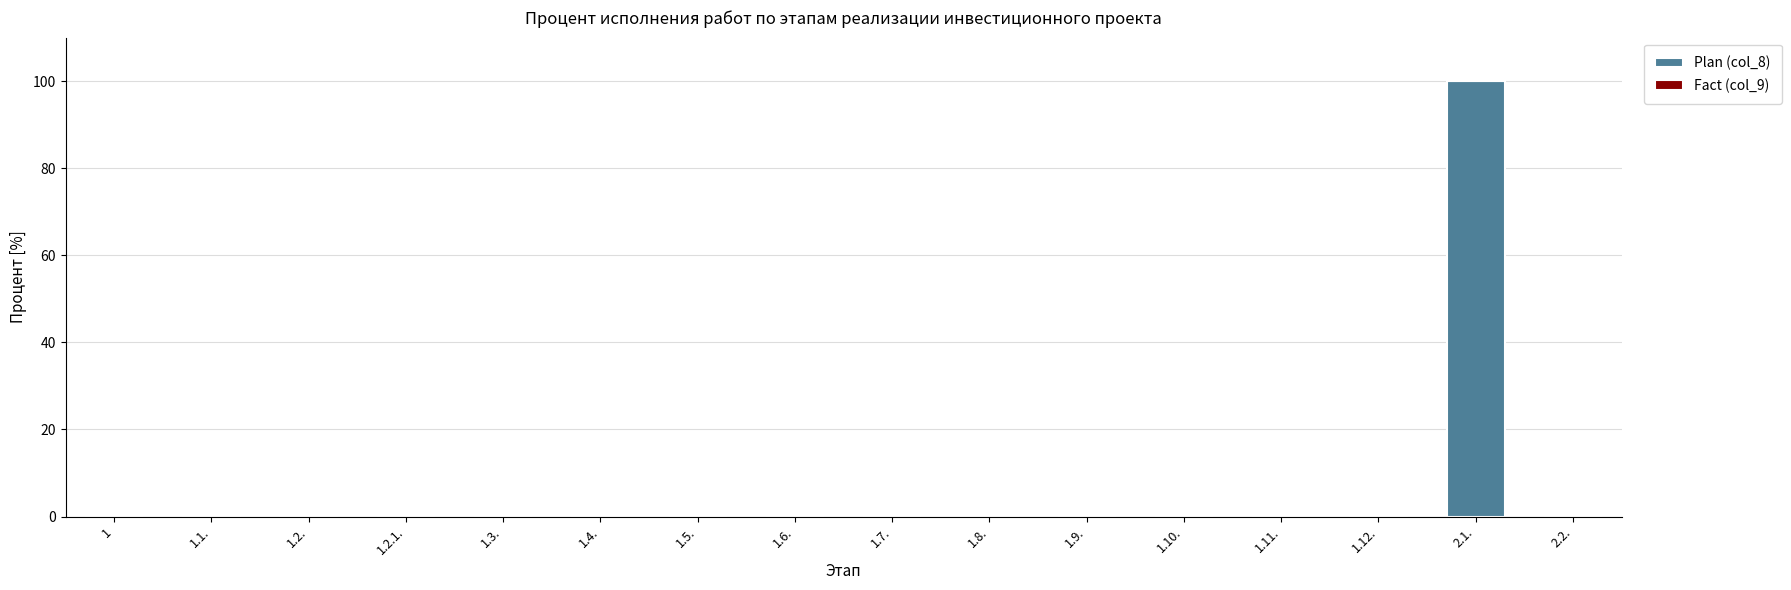

Which label corresponds to the largest value in the chart?

2.1.